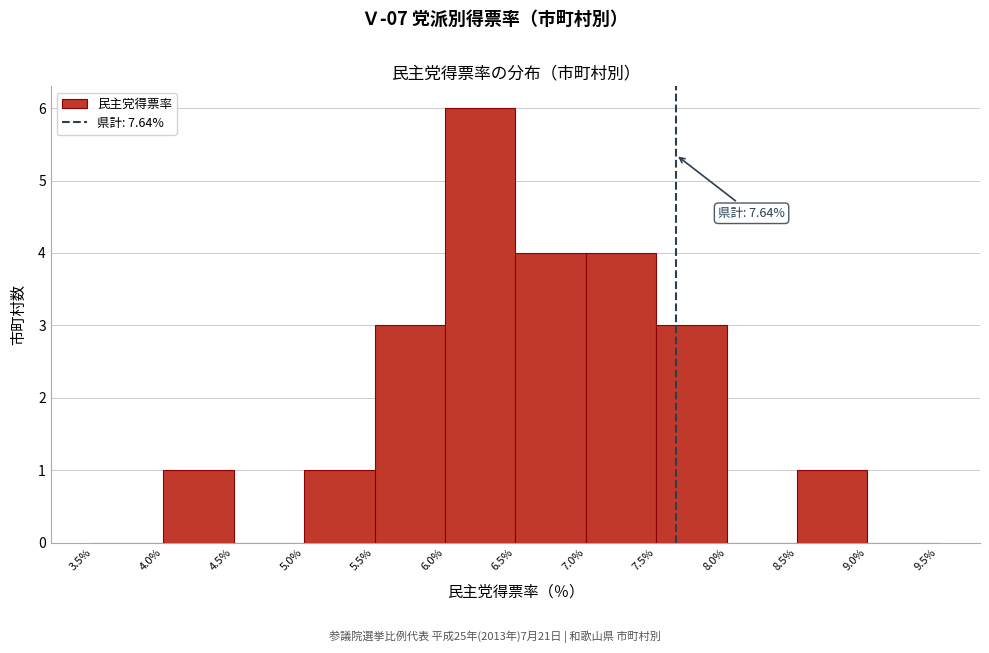

Which range on the x-axis has the tallest bar?

6.0% to 6.5%